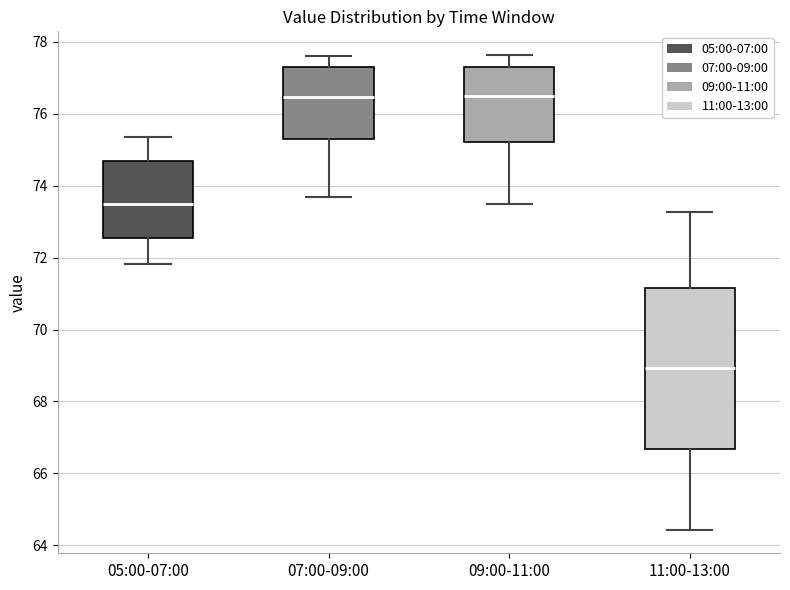

Reading left to right, transcribe this box plot: for each box, give where its median line is, the range the box spans, and where its two whiskers end, as read against the y-axis. The values are not printed on the chart, so give them approximately, as read against the axis.

05:00-07:00: median 73.6, box 72.6 to 74.6, whiskers 71.8 to 75.4
07:00-09:00: median 76.4, box 75.2 to 77.2, whiskers 73.6 to 77.6
09:00-11:00: median 76.4, box 75.2 to 77.4, whiskers 73.4 to 77.6
11:00-13:00: median 69.0, box 66.6 to 71.2, whiskers 64.4 to 73.2